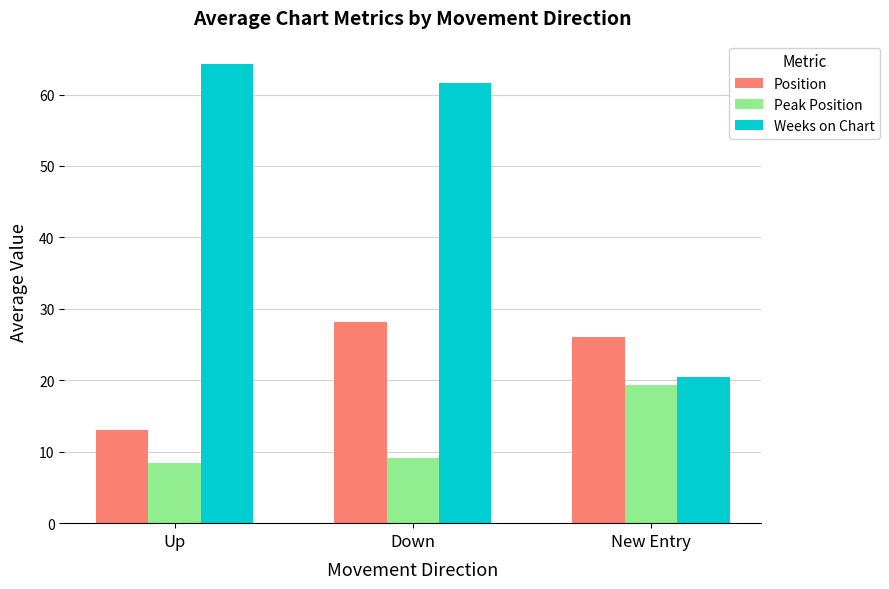

Read the Position value at Up.

13.1